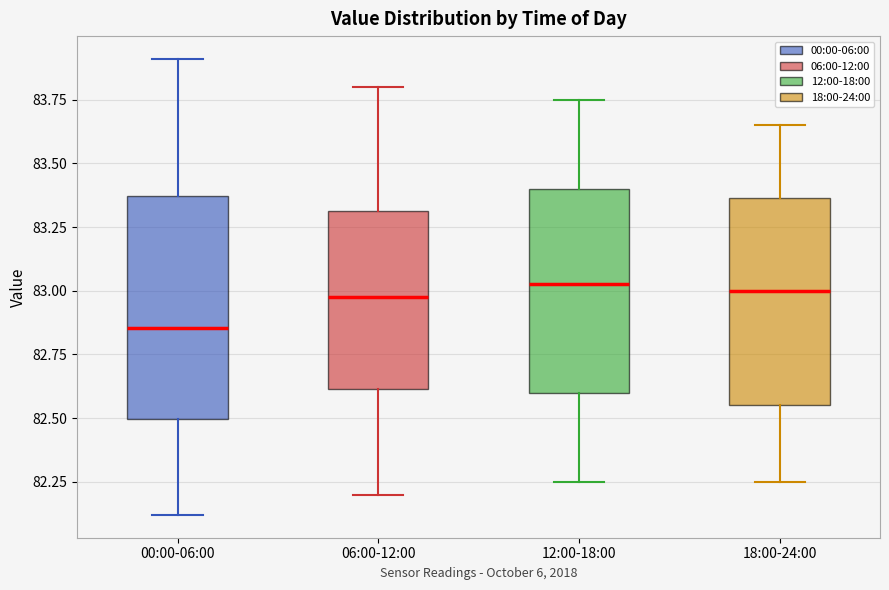

Reading left to right, transcribe this box plot: for each box, give where its median line is, the range the box spans, and where its two whiskers end, as read against the y-axis. The values are not printed on the chart, so give them approximately, as read against the axis.

00:00-06:00: median 82.85, box 82.50 to 83.35, whiskers 82.10 to 83.90
06:00-12:00: median 83.00, box 82.60 to 83.30, whiskers 82.20 to 83.80
12:00-18:00: median 83.05, box 82.60 to 83.40, whiskers 82.25 to 83.75
18:00-24:00: median 83.00, box 82.55 to 83.35, whiskers 82.25 to 83.65